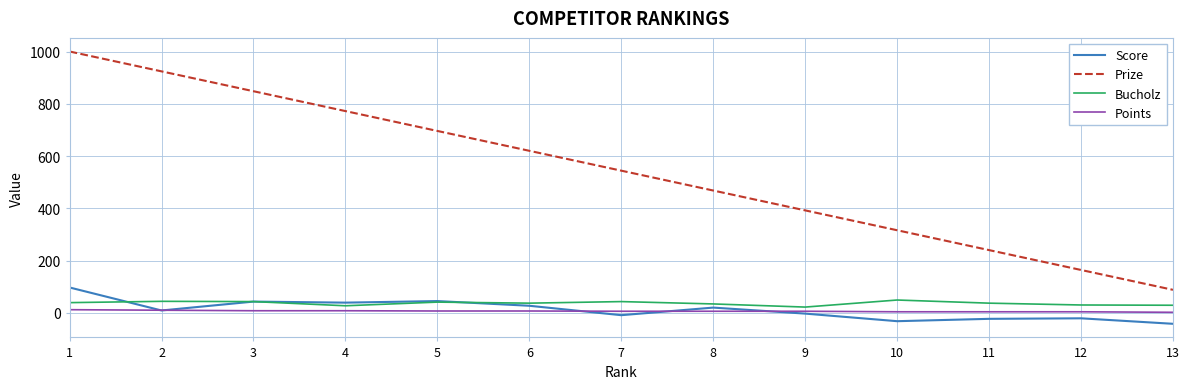

Which series has the widest spread of values?

Prize